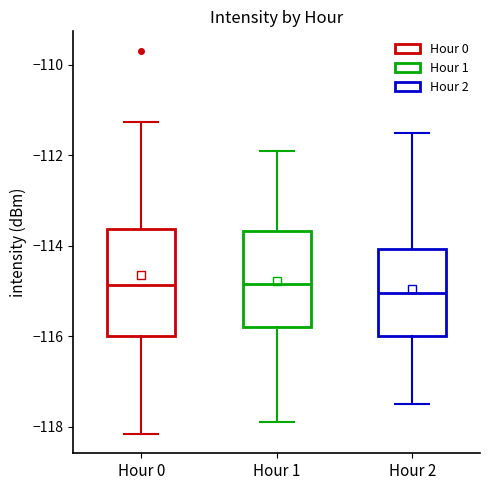

Where is the lower edge of the box for Hour 0 on the y-axis? The values are not printed on the chart, so give them approximately, as read against the axis.

-116.0